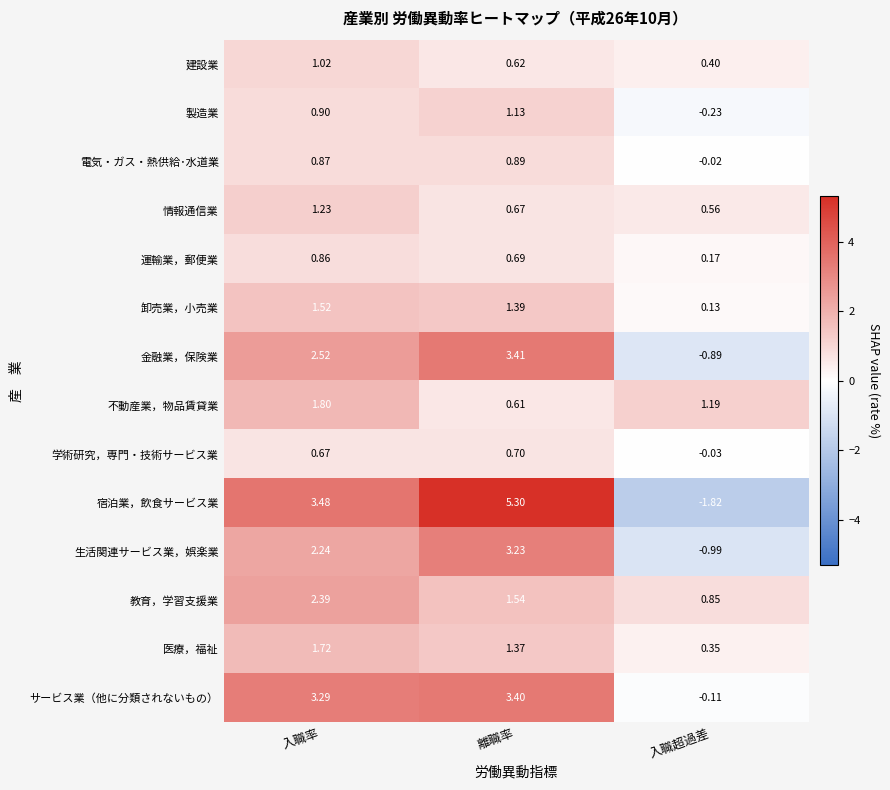

At how many categories does at least one series exceed 4?

1